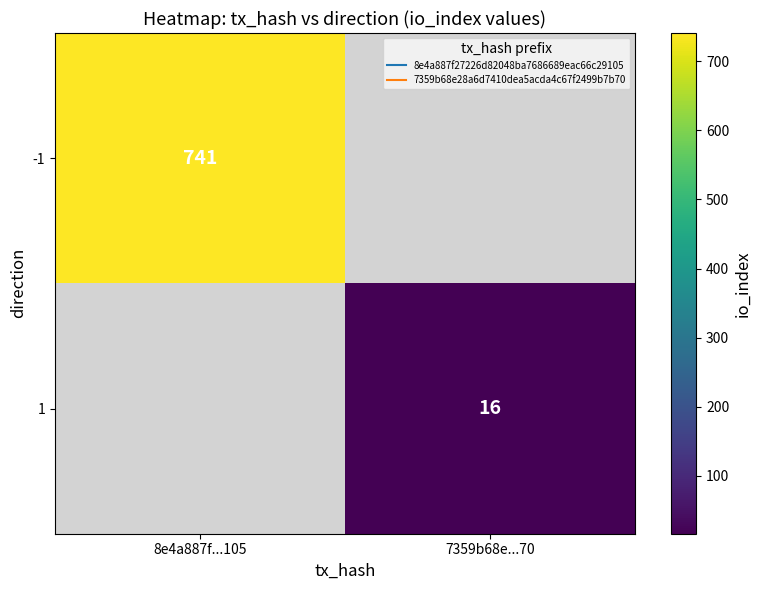

What is the minimum value shown in the chart?

16.0